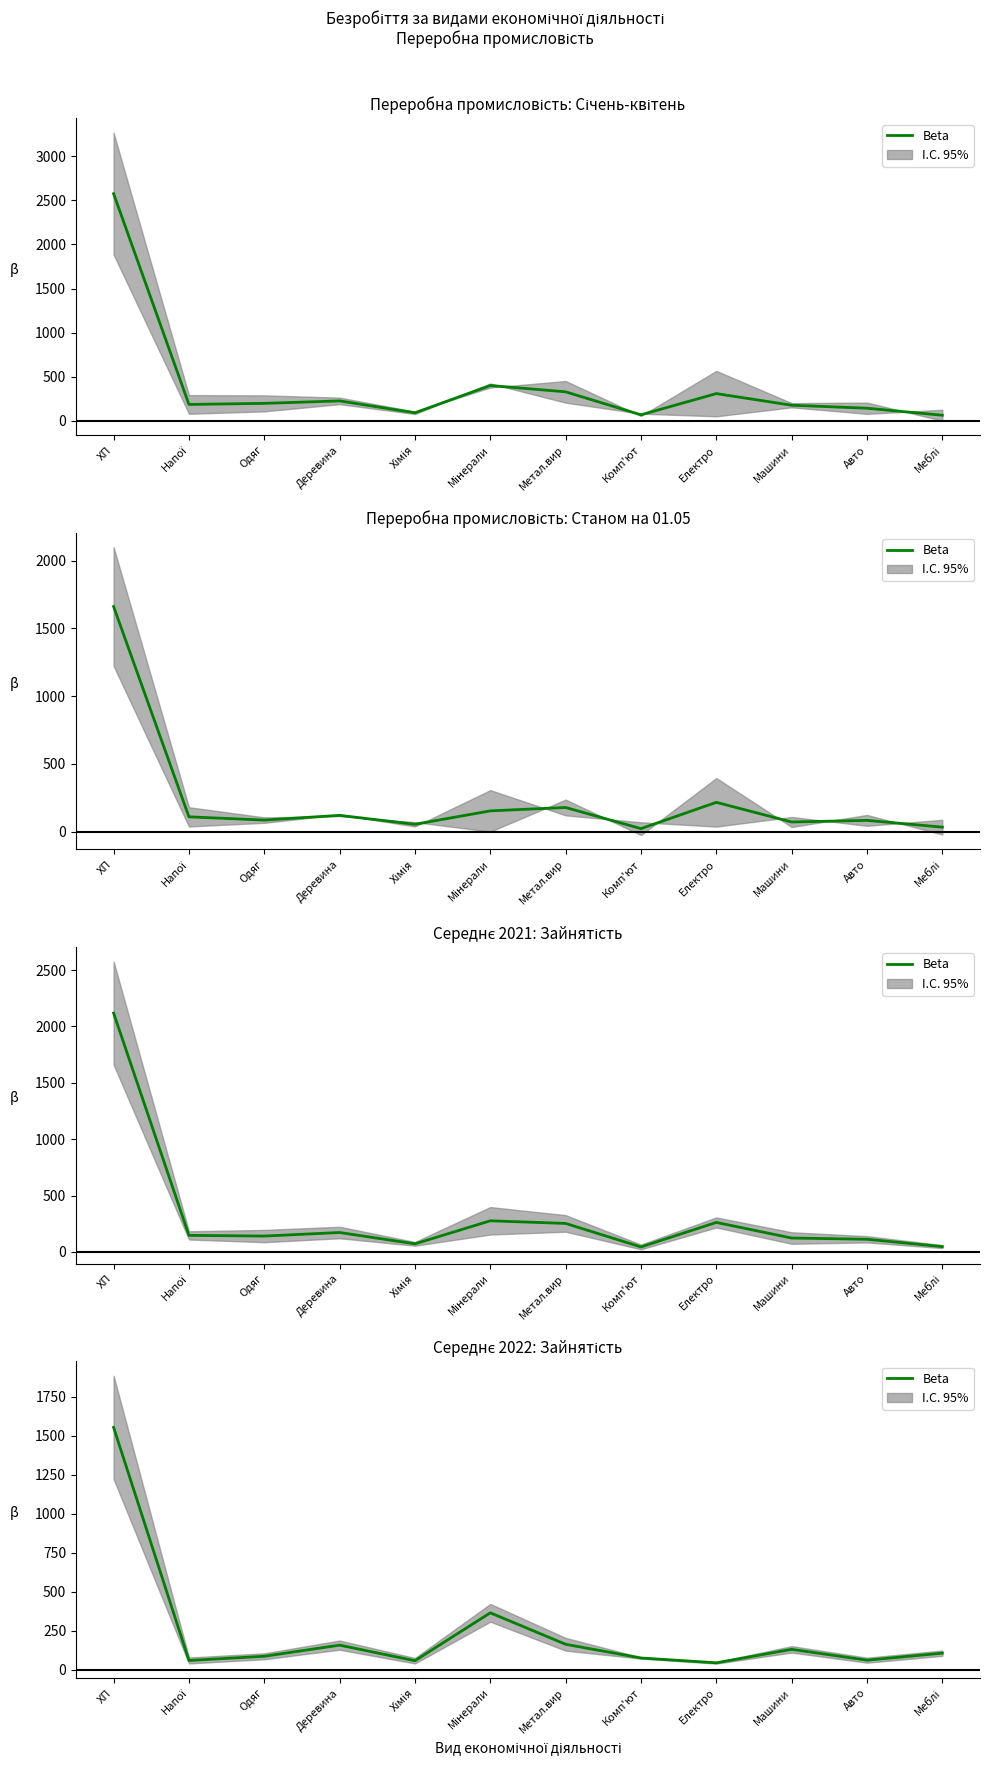

Which label corresponds to the largest value in the chart?

ХП